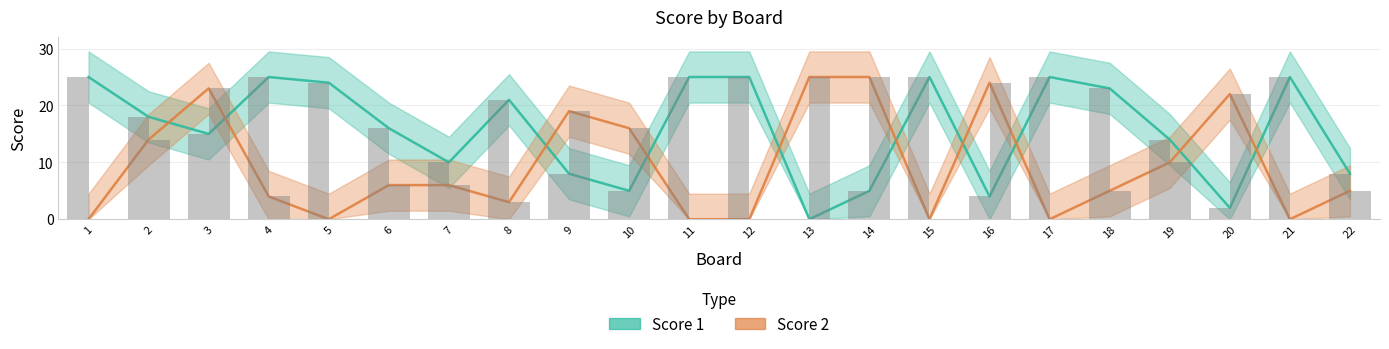

Rank the series at 13 from highest to lowest value.

Score 2, Score 1